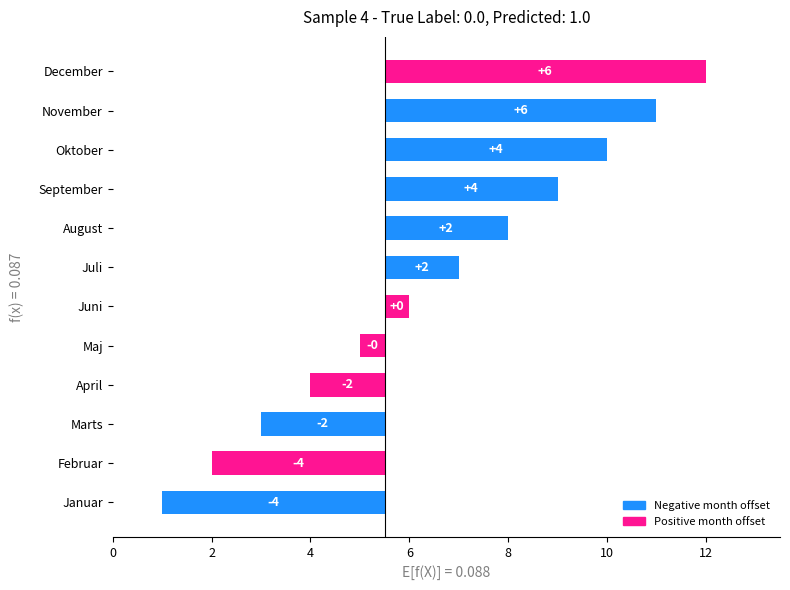

Reading left to right, extract all data points from this chart.

-4.5	-3.5	-2.5	-1.5	-0.5	0.5	1.5	2.5	3.5	4.5	5.5	6.5